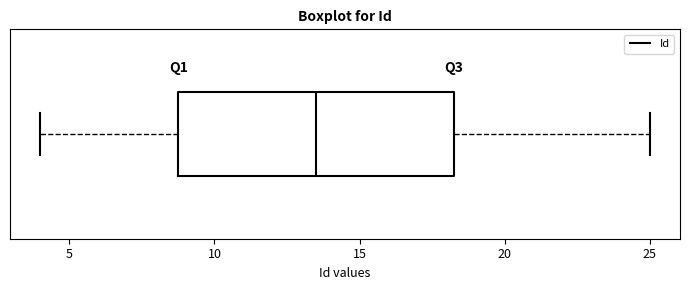

Read this box plot against the x-axis: the position of the median line, the range covered by the box, and the ends of both whiskers. The values are not printed on the chart, so give them approximately, as read against the axis.

median 13.5, box 9.0 to 18.5, whiskers 4.0 to 25.0